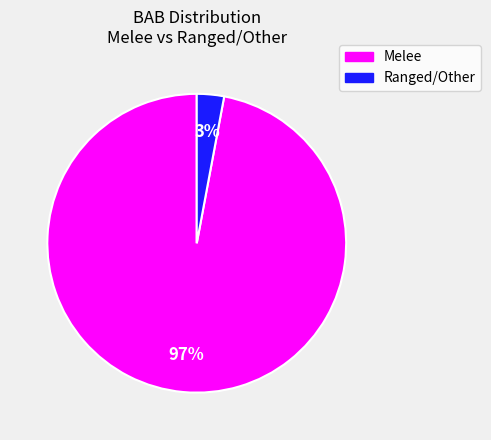

Does any single category account for the majority?

Yes